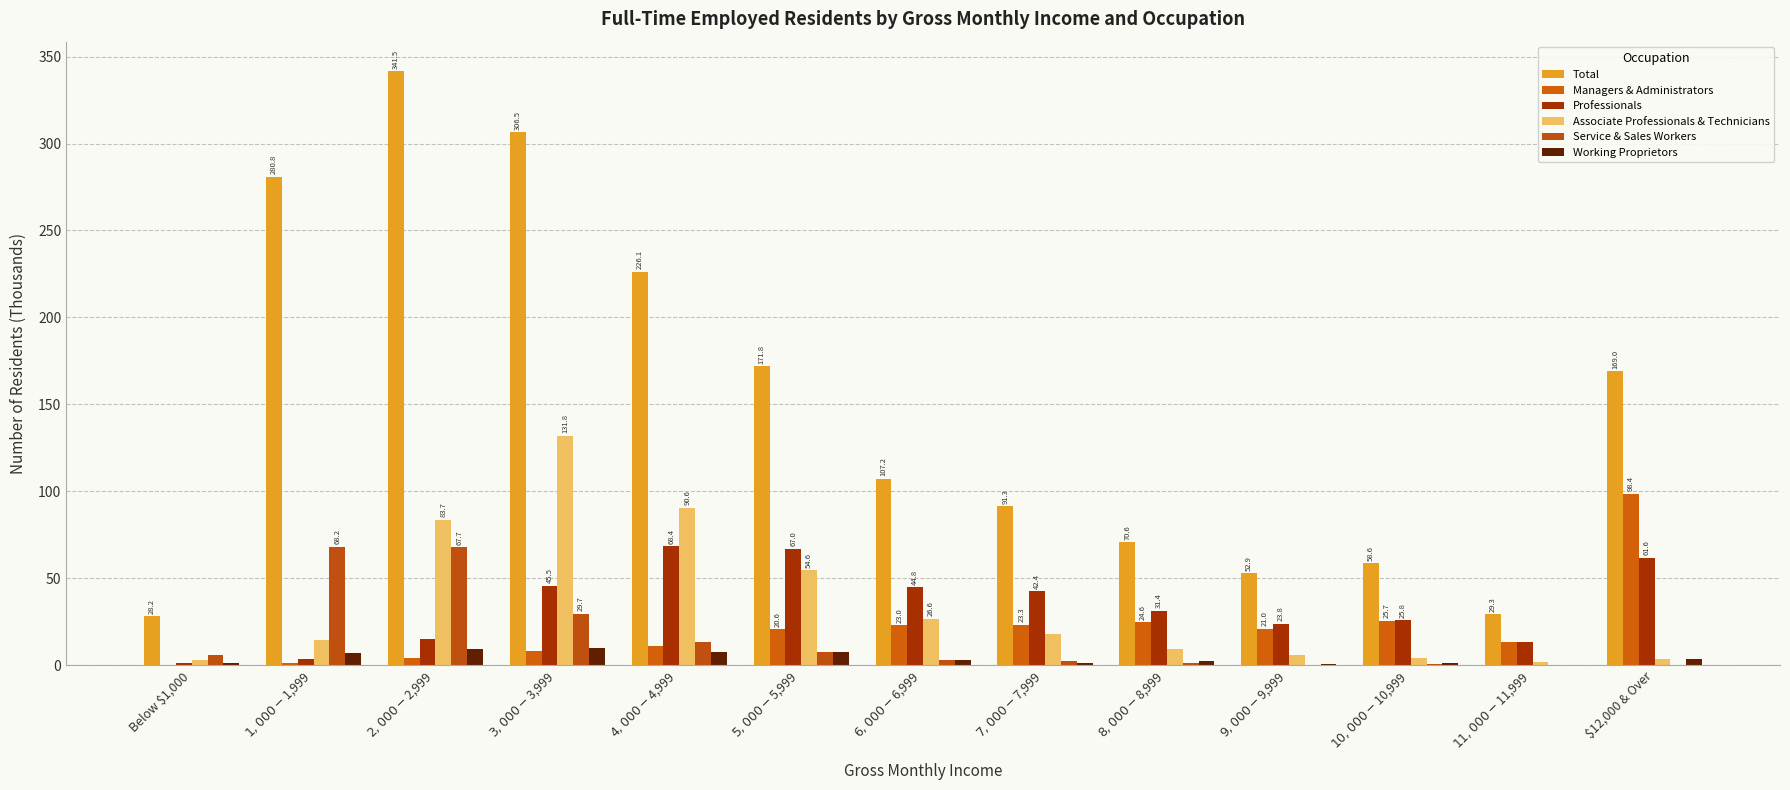

Where does the Professionals series first go above 31?

$3,000-$3,999